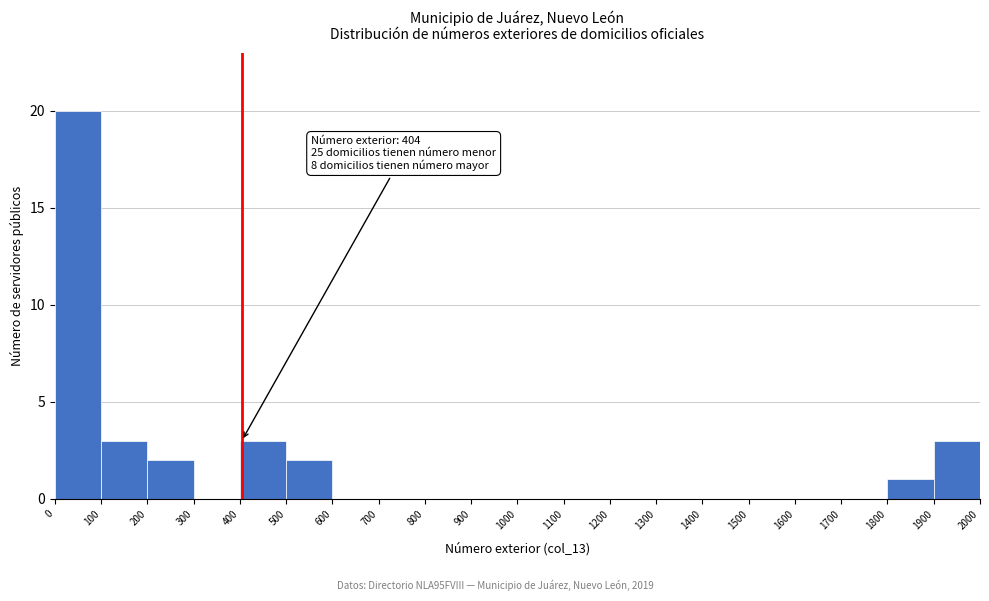

Over which range of the x-axis is the bar tallest?

0 to 100